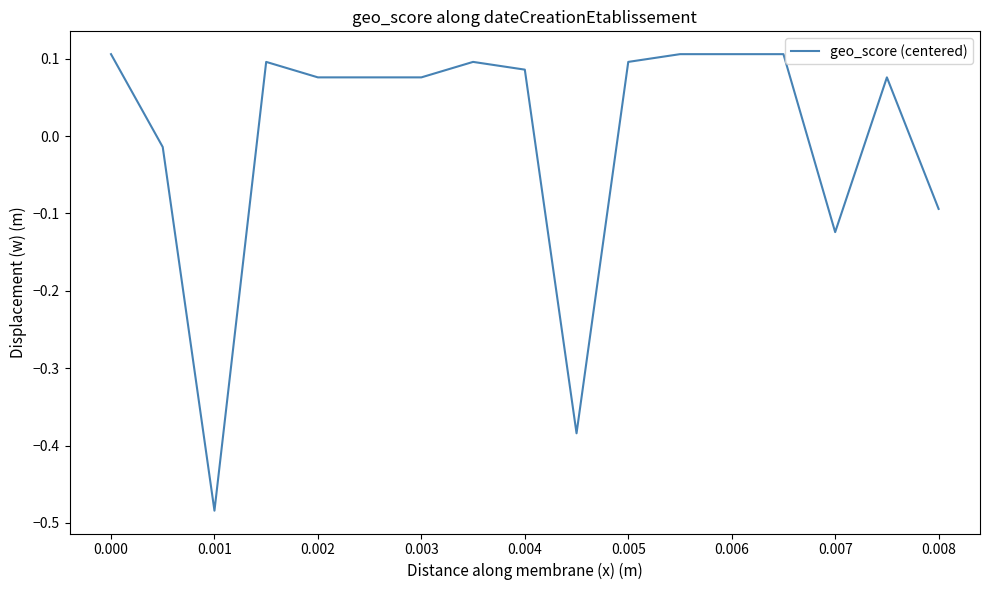

What is the difference between the maximum and minimum values?

0.6